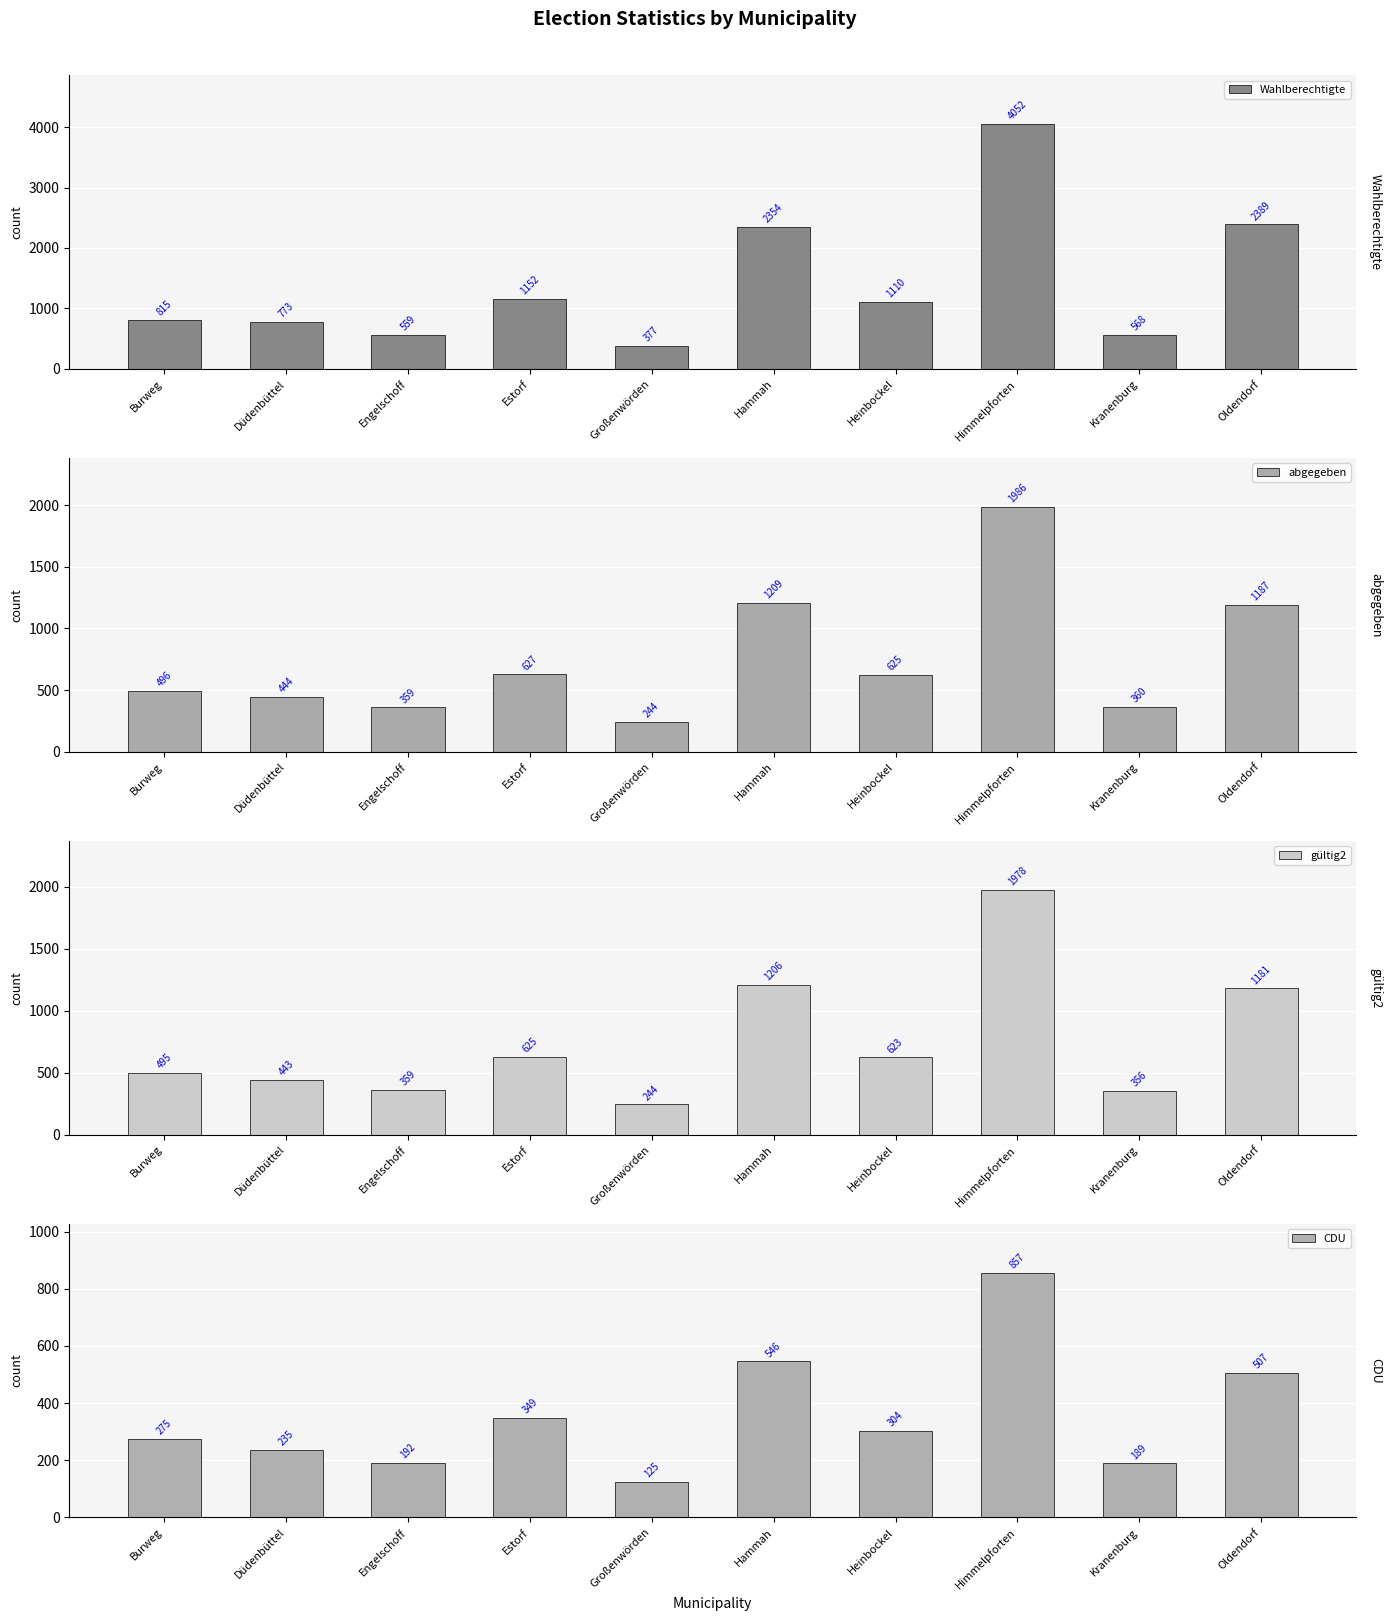

What are all the series names shown in the legend?

Wahlberechtigte, abgegeben, gültig2, CDU